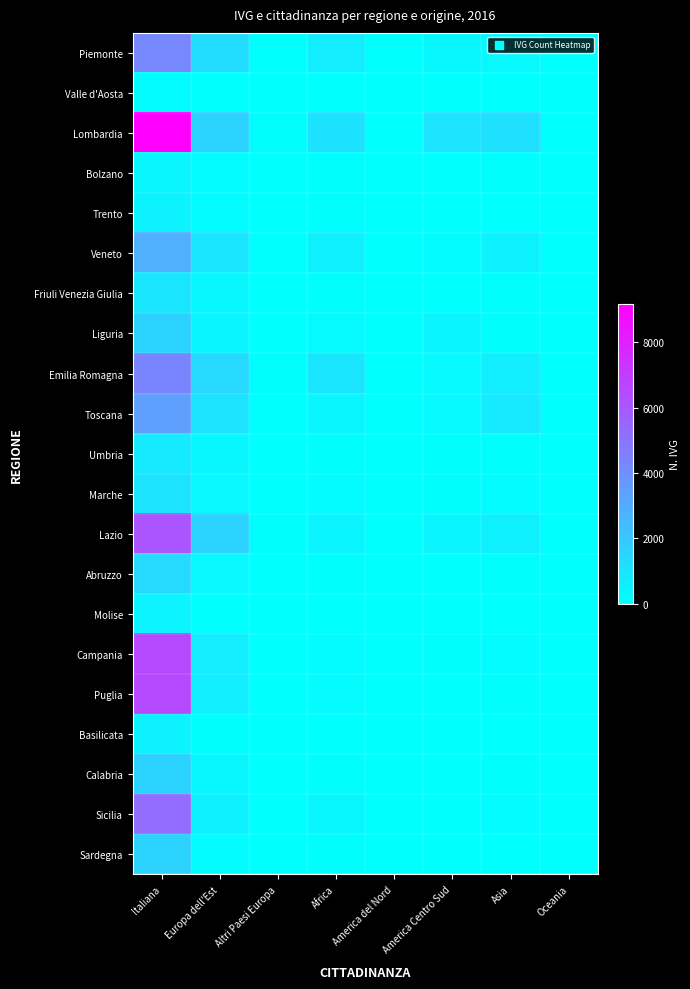

List the series in order of their peak value, lowest first.

Valle d'Aosta, Bolzano, Molise, Trento, Basilicata, Umbria, Friuli Venezia Giulia, Marche, Abruzzo, Sardegna, Calabria, Liguria, Veneto, Toscana, Piemonte, Emilia Romagna, Sicilia, Lazio, Campania, Puglia, Lombardia